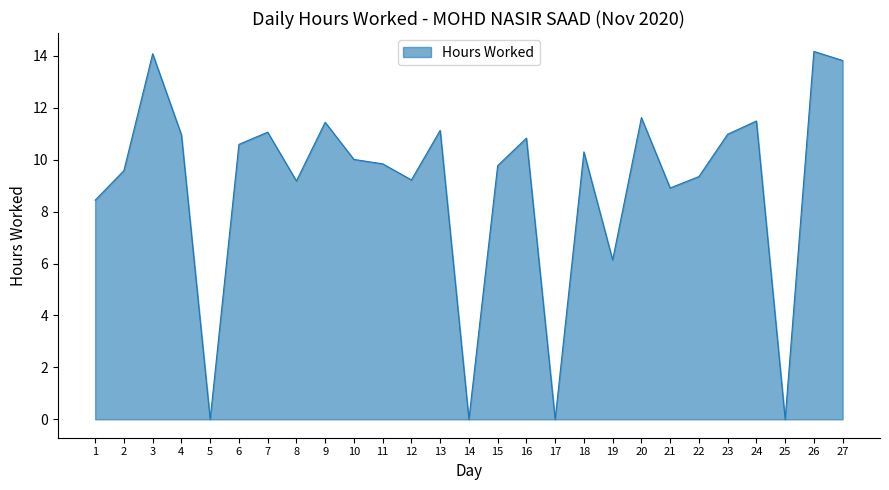

What is the difference between the values at 19 and 13?

5.0